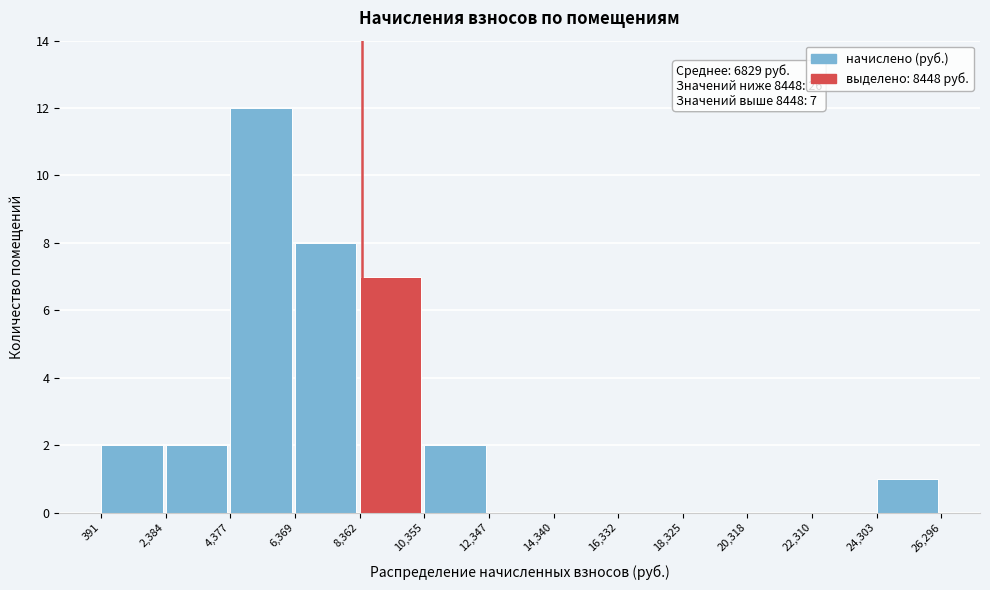

Over which range of the x-axis is the bar tallest?

4,377 to 6,369